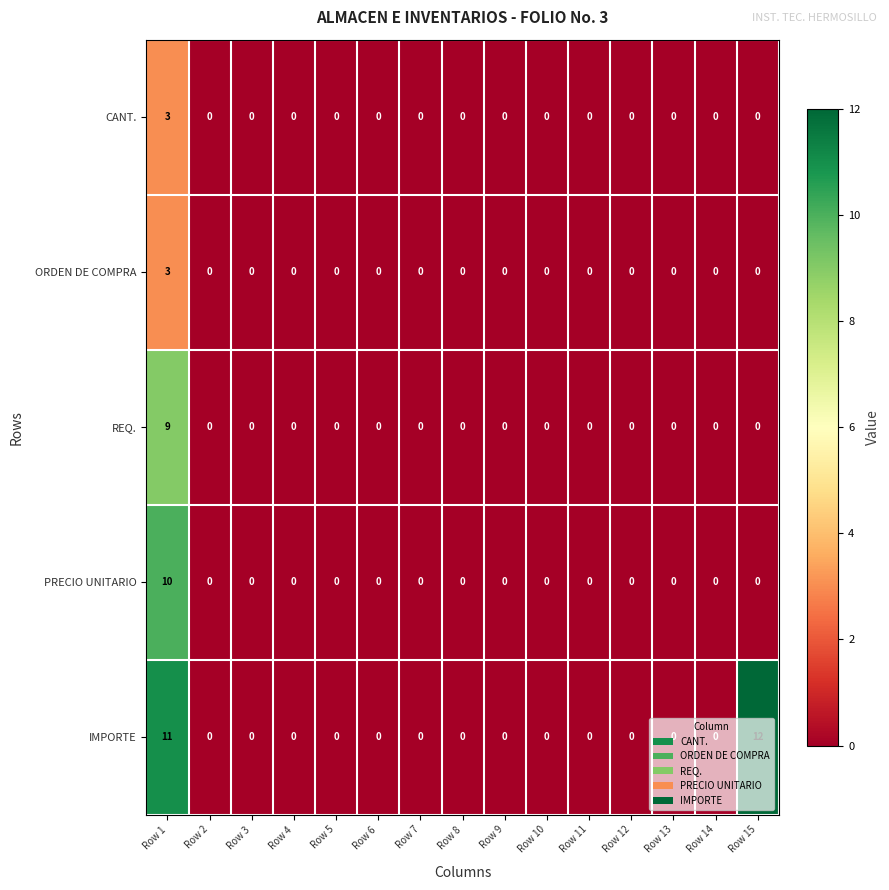

Is it true that ORDEN DE COMPRA equals -2 at Row 6?

False